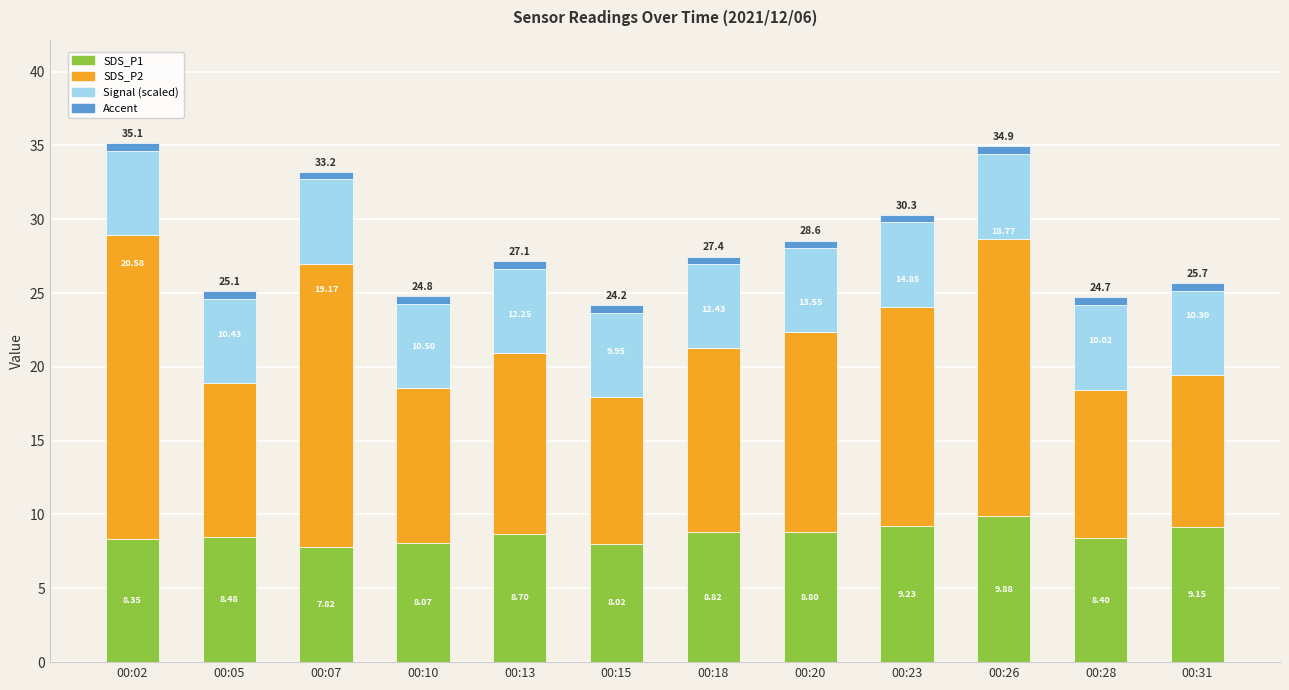

The SDS_P1 series shows 13.2 at 00:07. True or false?

False